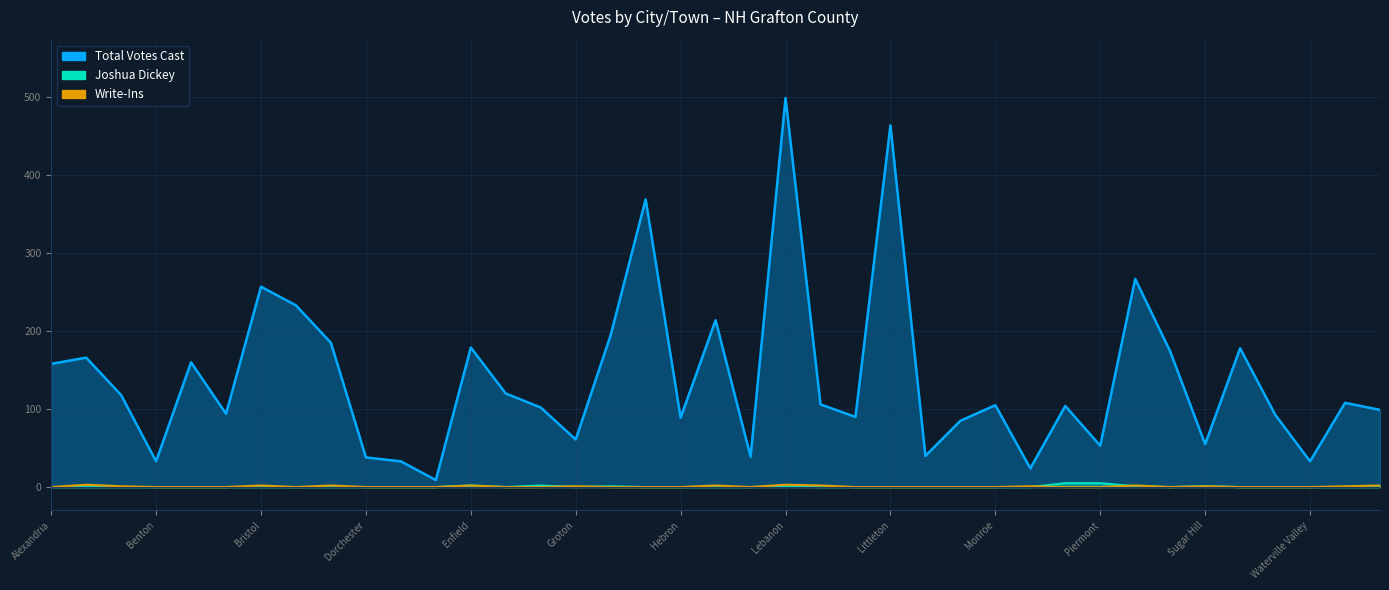

What are all the series names shown in the legend?

Total Votes Cast, Joshua Dickey, Write-Ins